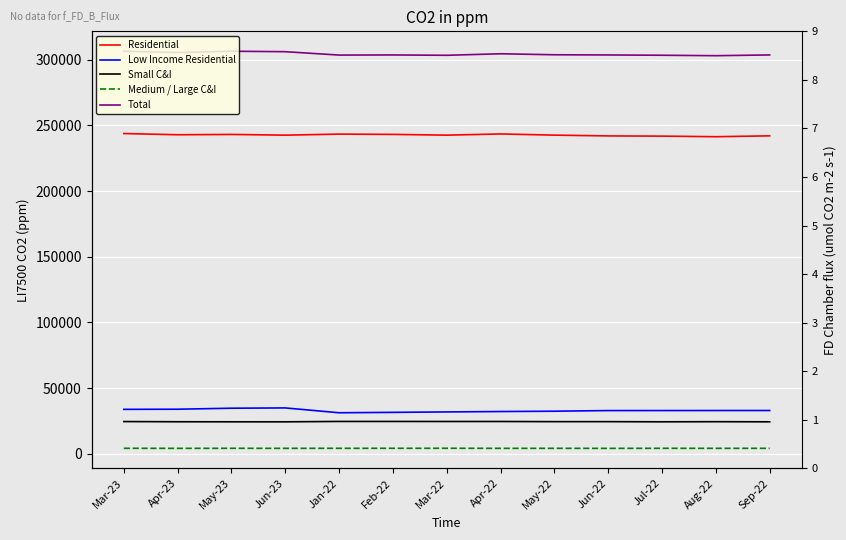

What are all the series names shown in the legend?

Residential, Low Income Residential, Small C&I, Medium / Large C&I, Total